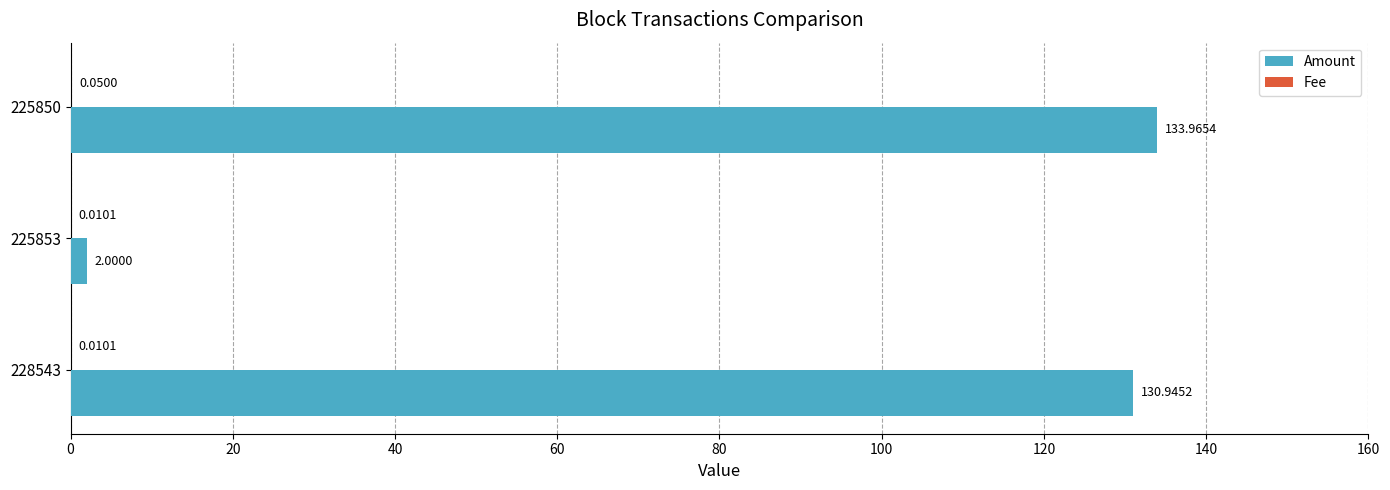

Which series changed the most between 228543 and 225850?

Amount